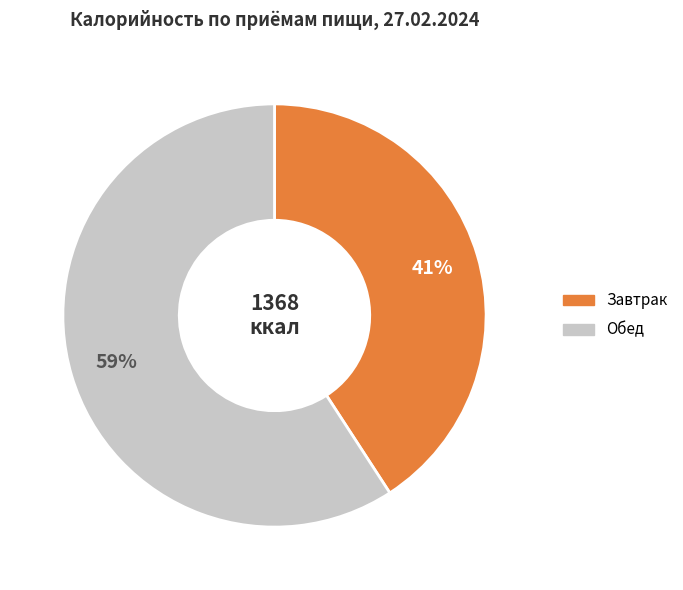

Rank the categories by value from lowest to highest.

Завтрак, Обед